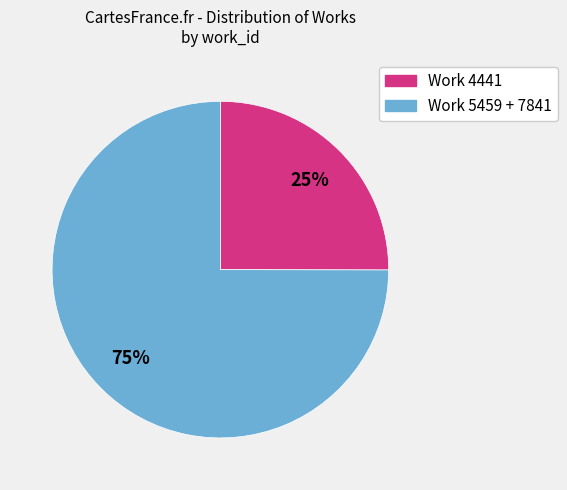

To the nearest percent, what is the difference between the largest and smallest slice percentages?

50%